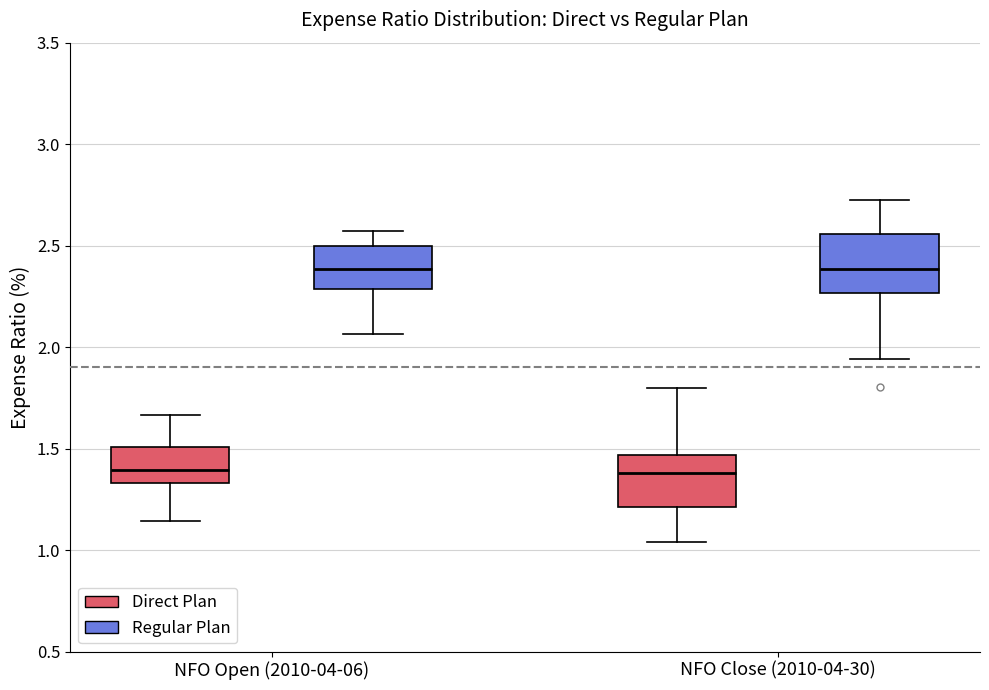

Reading left to right, read every box against the y-axis: the position of its median line, the range the box covers, and the ends of its whiskers. The values are not printed on the chart, so give them approximately, as read against the axis.

NFO Open (2010-04-06) (Direct Plan): median 1.40, box 1.35 to 1.50, whiskers 1.15 to 1.65
NFO Open (2010-04-06) (Regular Plan): median 2.40, box 2.30 to 2.50, whiskers 2.05 to 2.55
NFO Close (2010-04-30) (Direct Plan): median 1.40, box 1.20 to 1.45, whiskers 1.05 to 1.80
NFO Close (2010-04-30) (Regular Plan): median 2.40, box 2.25 to 2.55, whiskers 1.95 to 2.70